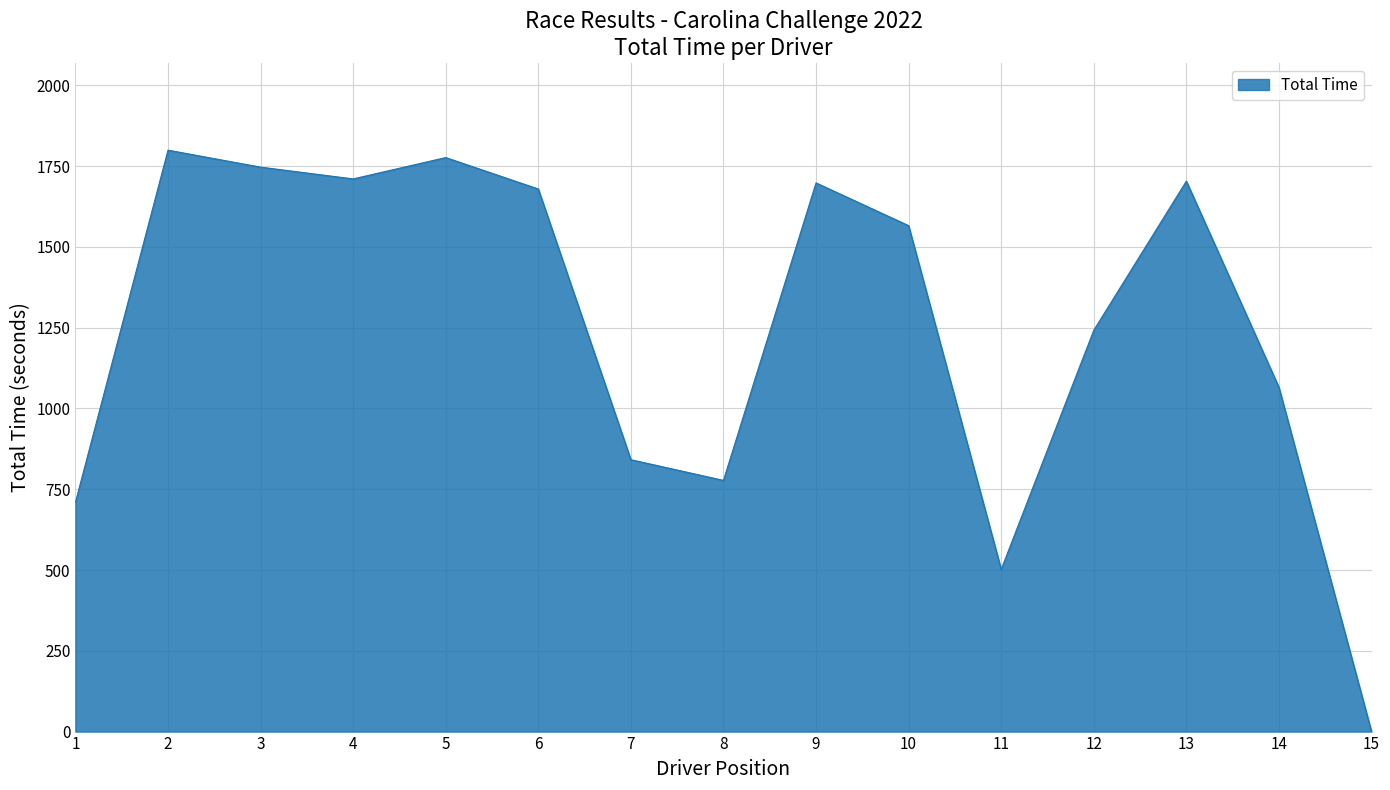

What is the difference between the maximum and minimum values?

1799.6